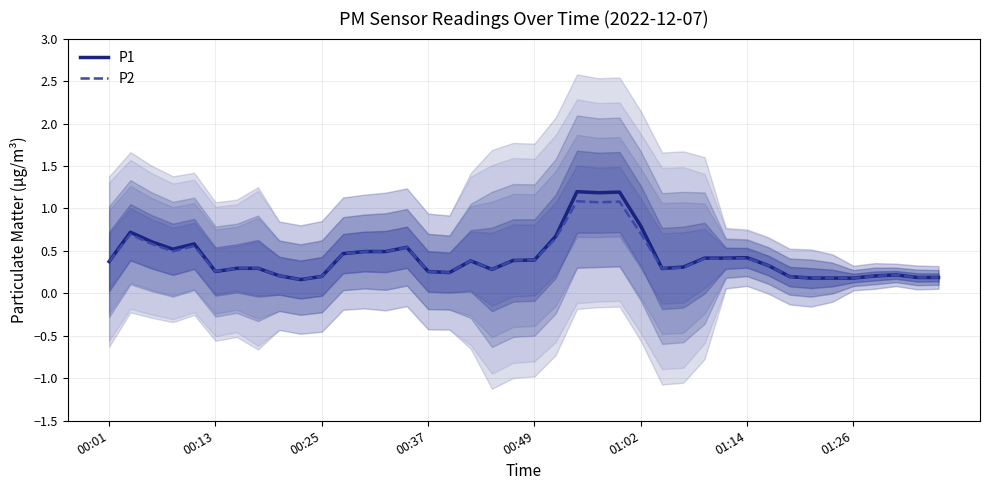

In P1, how many points are lower than both neighbors (excluding endpoints)?

7